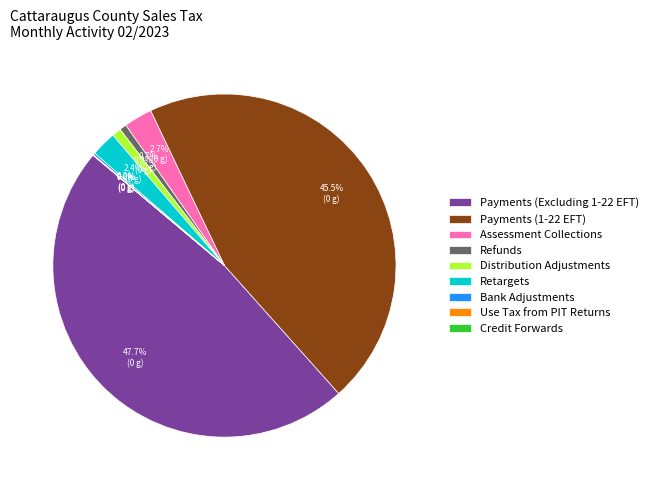

True or false: Payments (Excluding 1-22 EFT) accounts for 60% of the total.

False